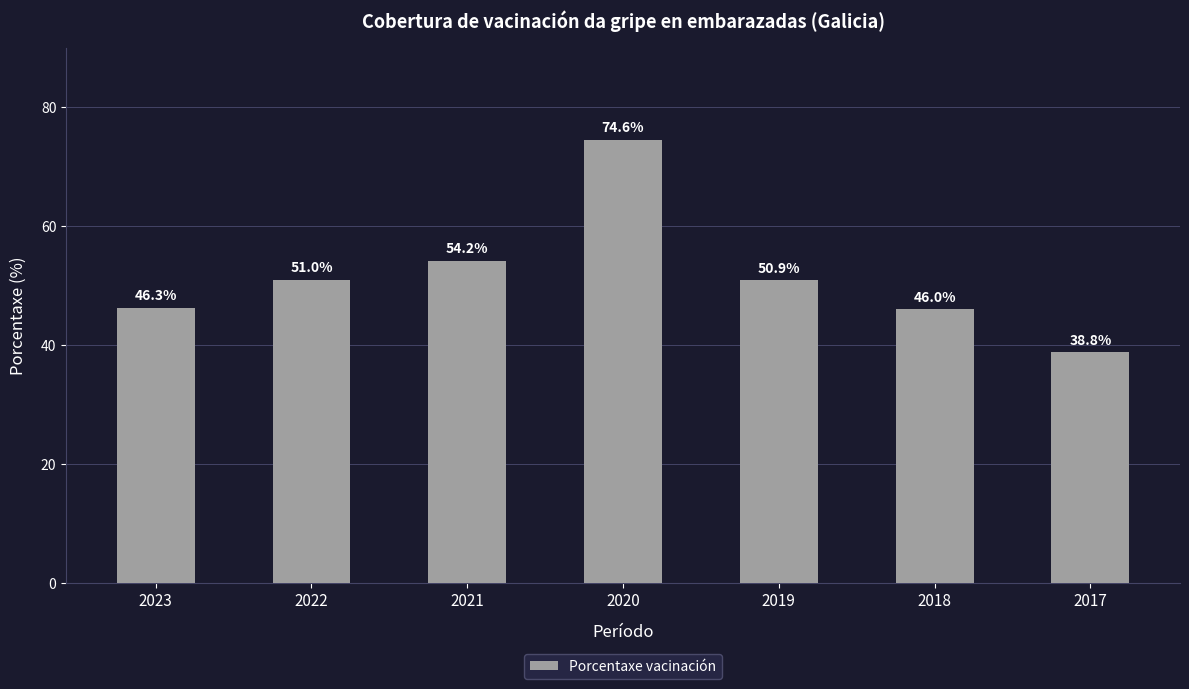

The value at 2019 is 83.8. True or false?

False